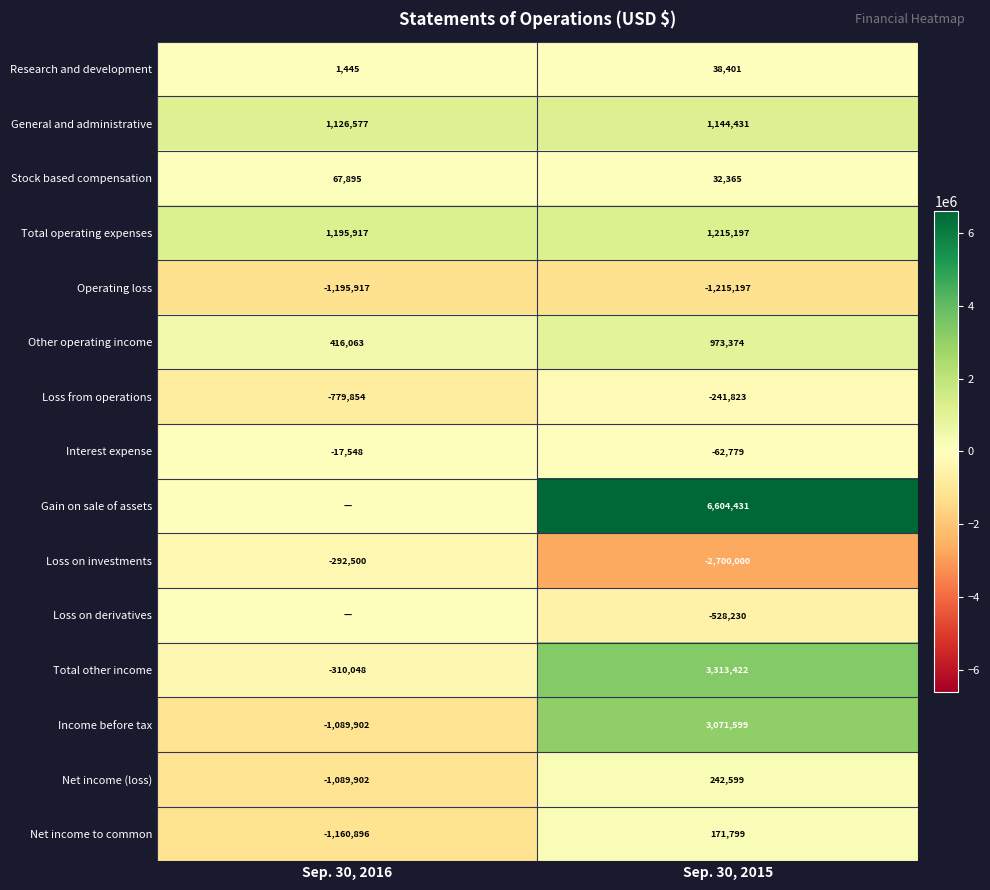

What is the difference between the highest and lowest values at Sep. 30, 2016?

2391834